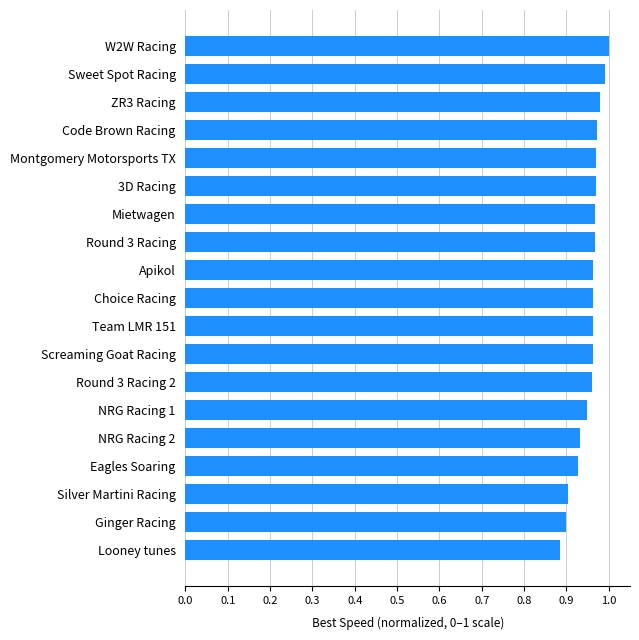

What is the label of the 6th bar from the top?

3D Racing